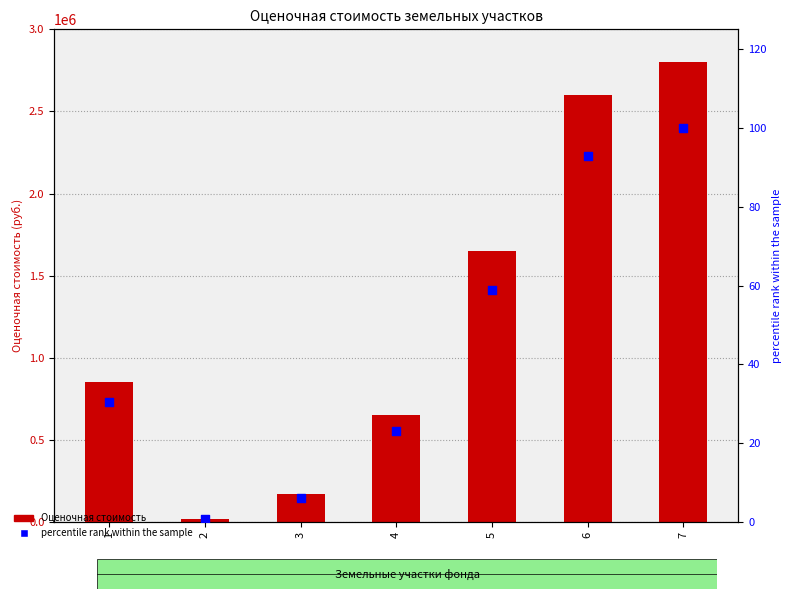

Which series has the largest total across all categories?

Оценочная стоимость